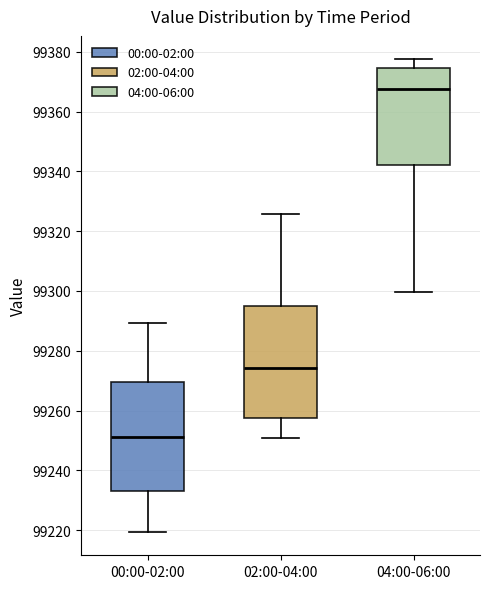

Which box's median line is the highest?

04:00-06:00